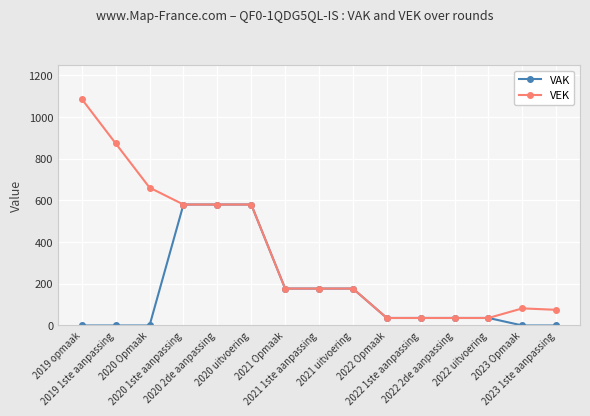

Which series has the largest range (max minus min)?

VEK